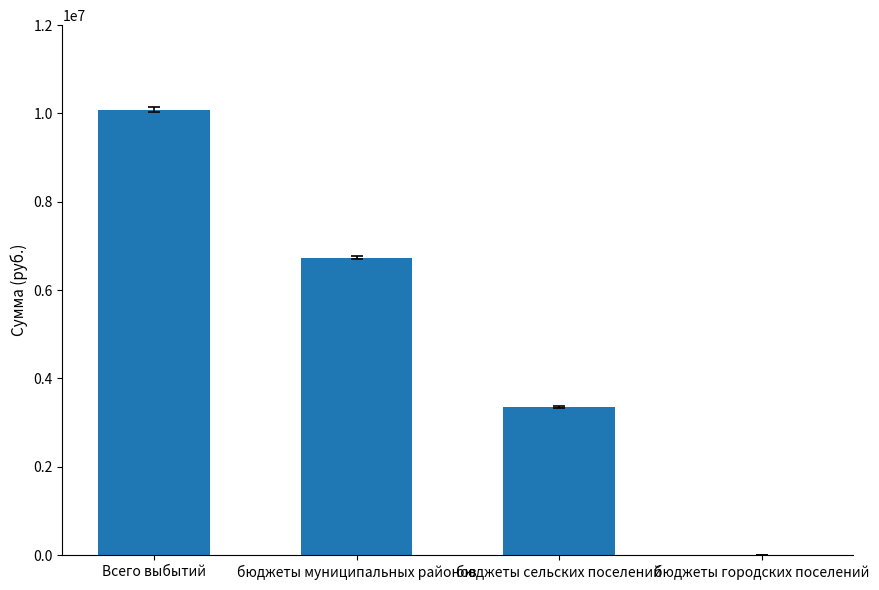

True or false: the data shows 11751632.5 at бюджеты муниципальных районов.

False